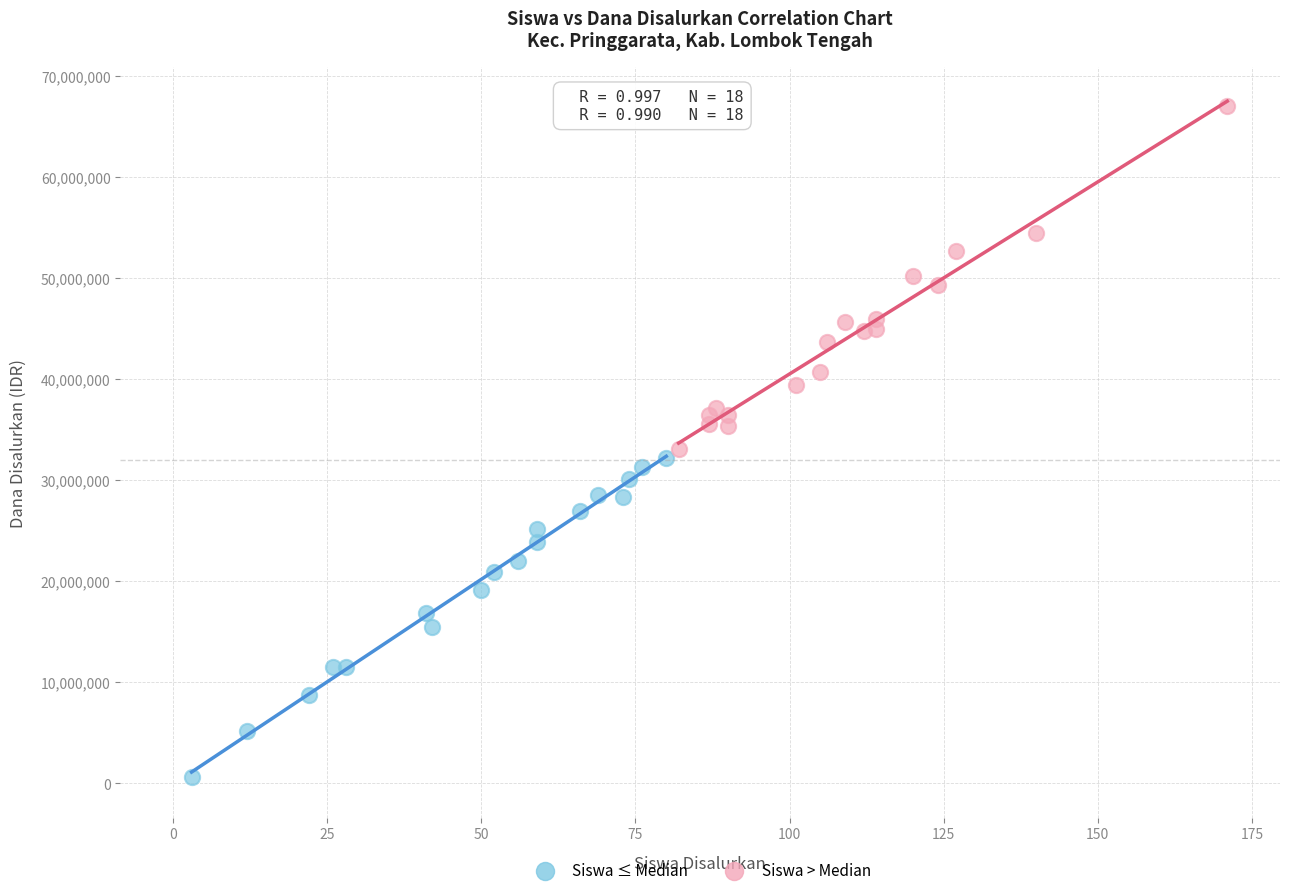

What are all the series names shown in the legend?

Siswa ≤ Median, Siswa > Median